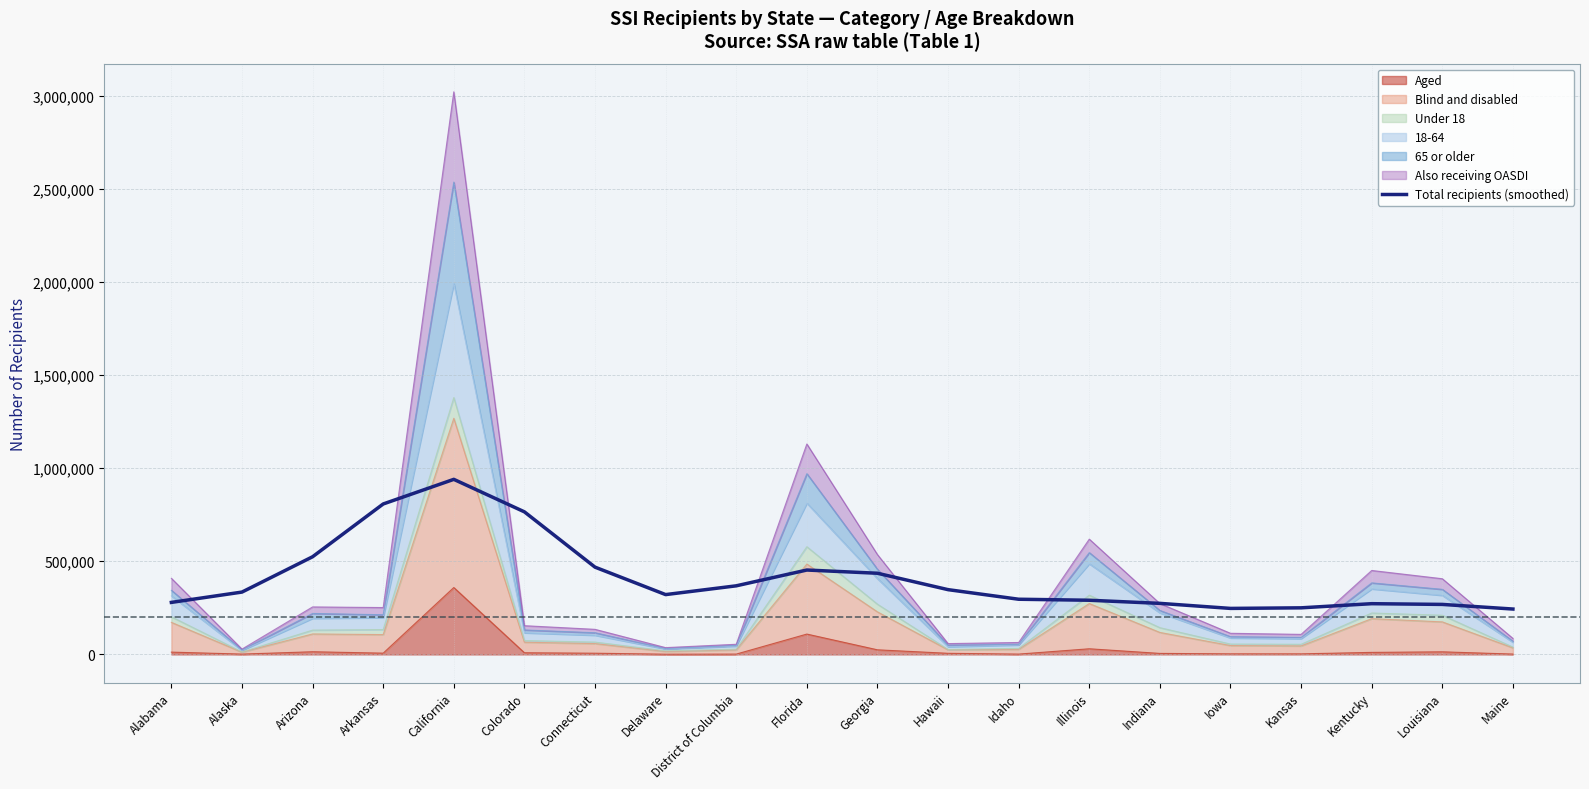

At which label is the value closest to 591760?

Arizona